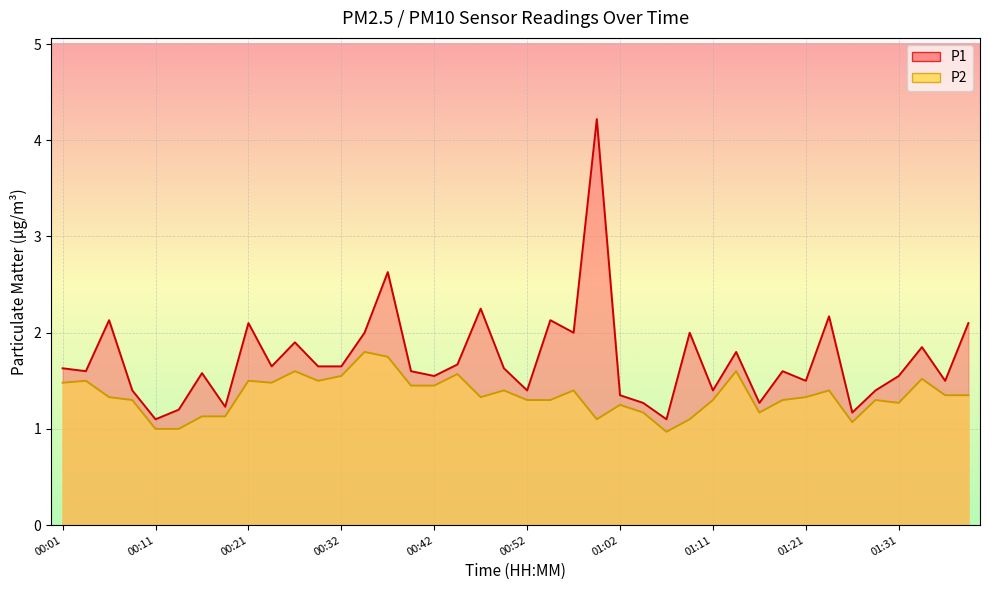

How many data points in P2 are less than 1?

1